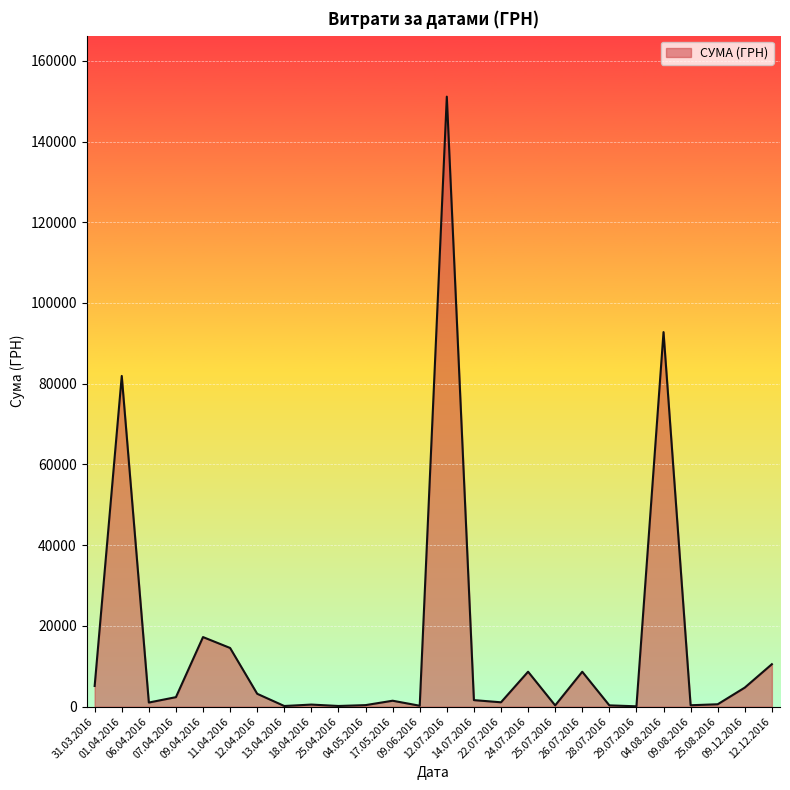

What is the difference between the maximum and minimum values?

151018.1